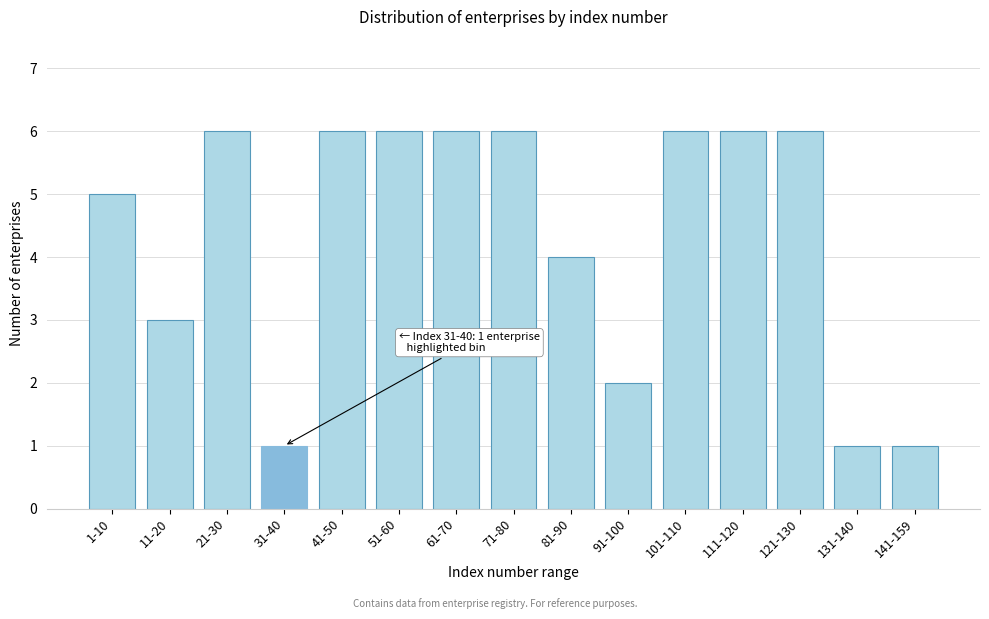

Reading left to right, what are all the values shown in this chart?

5	3	6	1	6	6	6	6	4	2	6	6	6	1	1